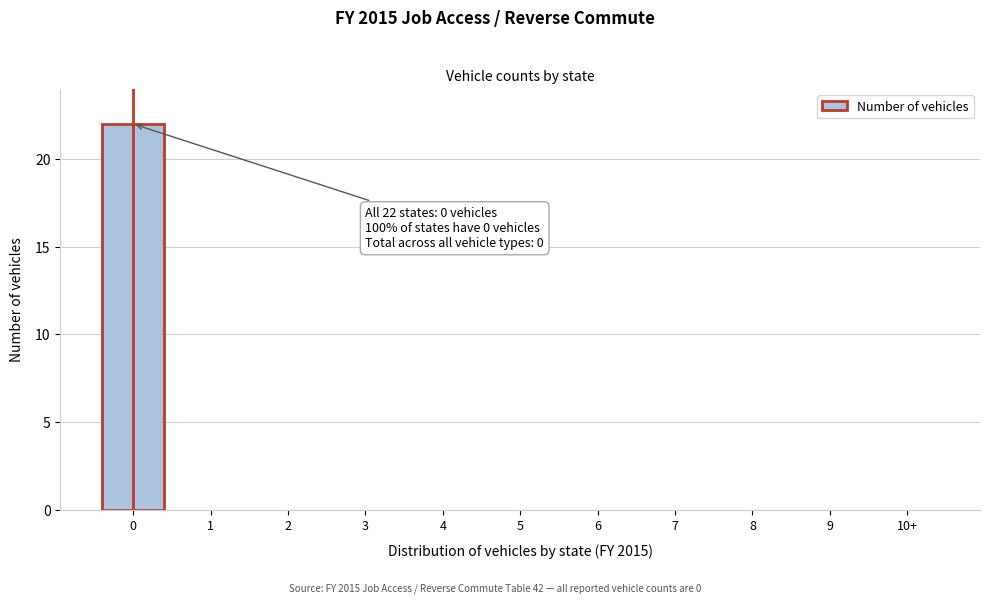

Reading left to right, transcribe all the data shown in this chart.

0=22	1=0	2=0	3=0	4=0	5=0	6=0	7=0	8=0	9=0	10+=0